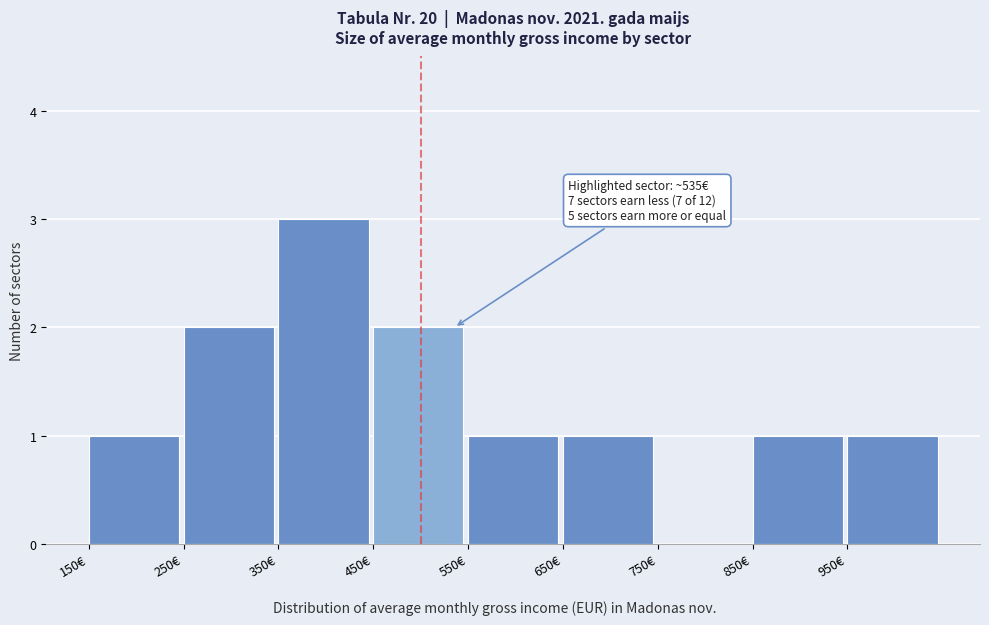

Over which range of the x-axis is the bar tallest?

350 to 450